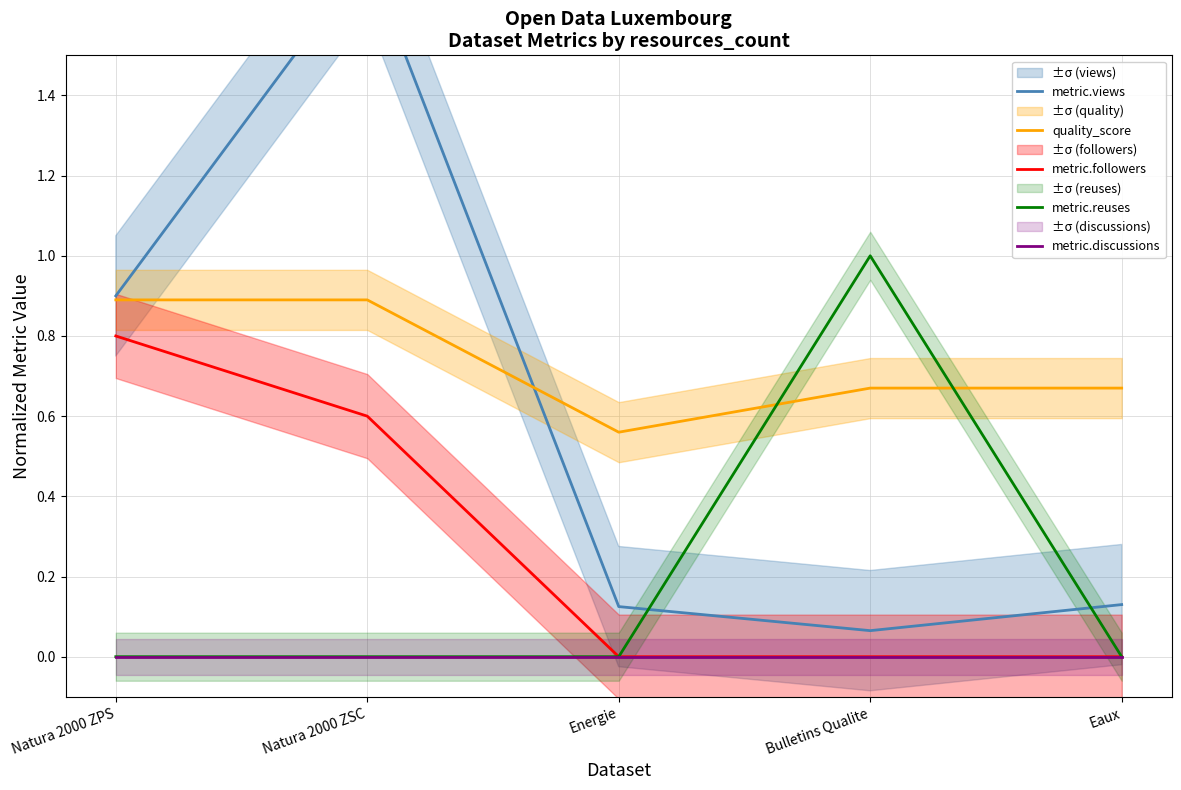

Reading right to left, what are all the values shown in this chart?

metric.views: 0.1	0.1	0.1	1.7	0.9
quality_score: 0.7	0.7	0.6	0.9	0.9
metric.followers: 0.0	0.0	0.0	0.6	0.8
metric.reuses: 0.0	1.0	0.0	0.0	0.0
metric.discussions: 0.0	0.0	0.0	0.0	0.0